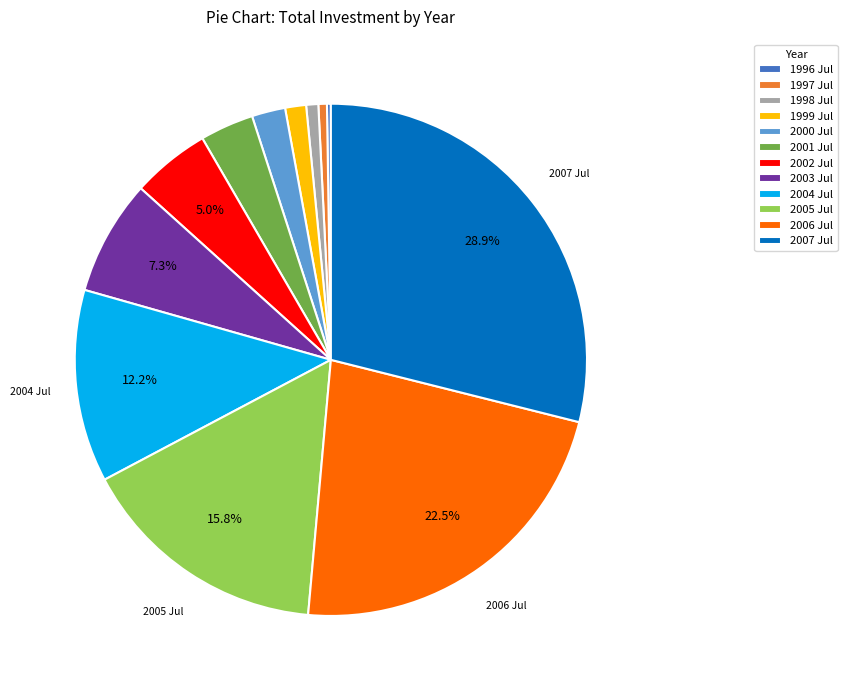

Is 2002 Jul the majority of the pie?

No